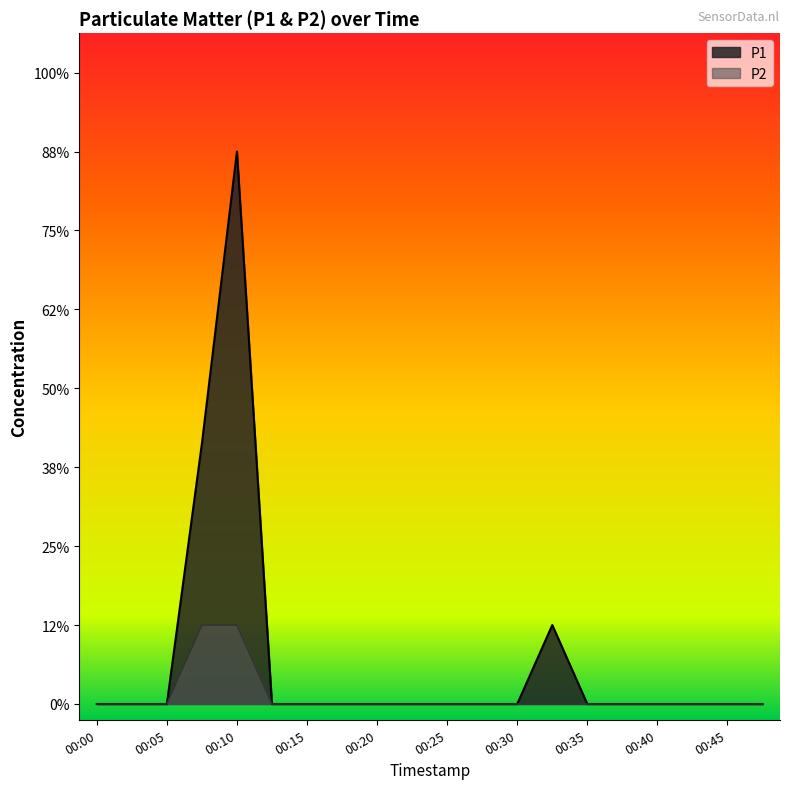

True or false: P1 and P2 cross at least once.

False